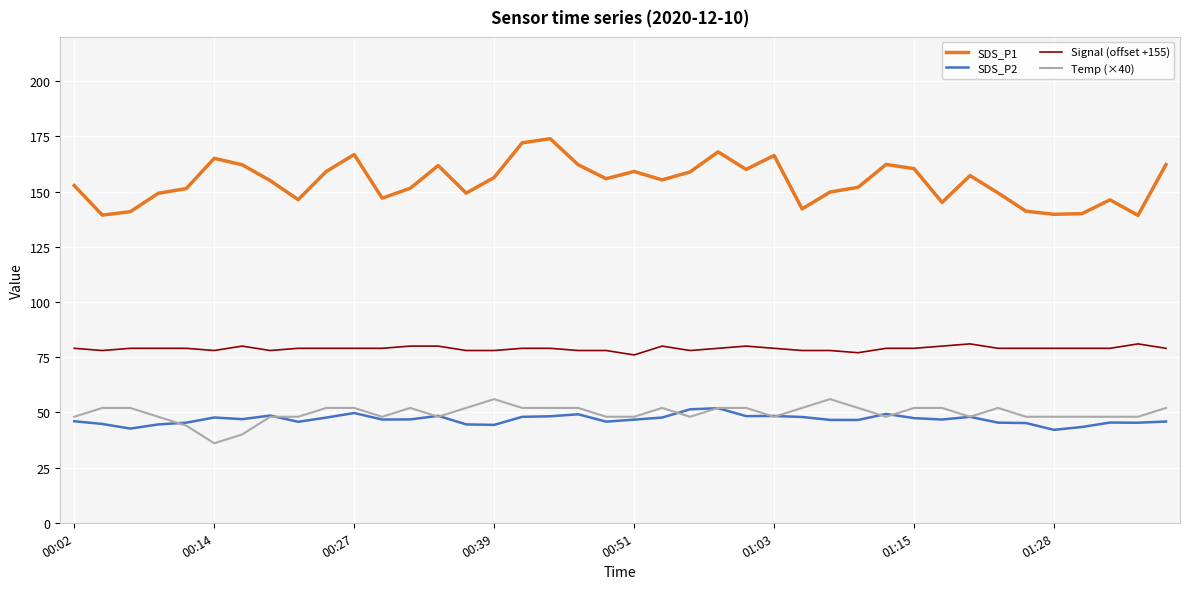

What is the smallest value displayed?

36.0